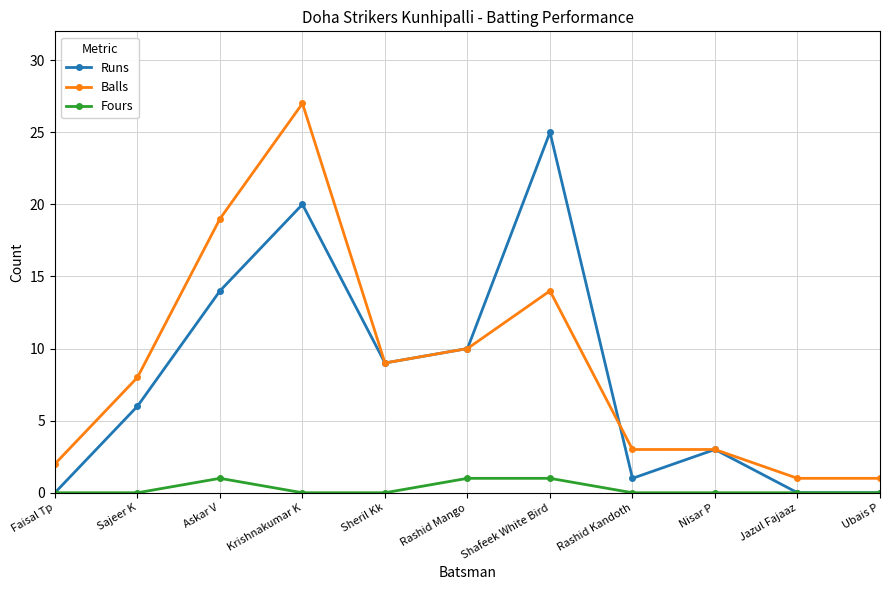

Reading left to right, what are all the values shown in this chart?

Runs: 0	6	14	20	9	10	25	1	3	0	0
Balls: 2	8	19	27	9	10	14	3	3	1	1
Fours: 0	0	1	0	0	1	1	0	0	0	0